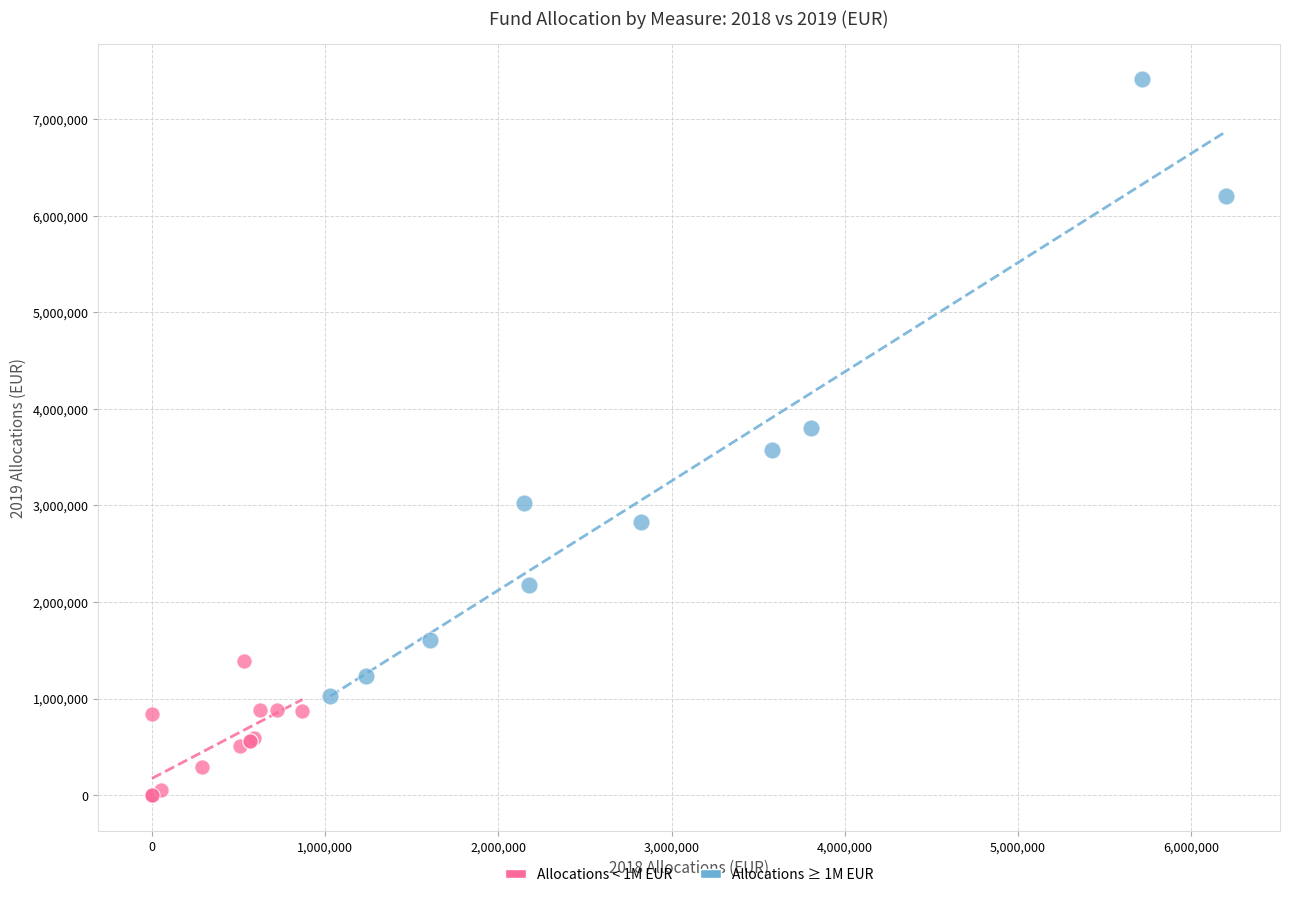

Which series reaches the maximum Y coordinate?

Allocations ≥ 1M EUR